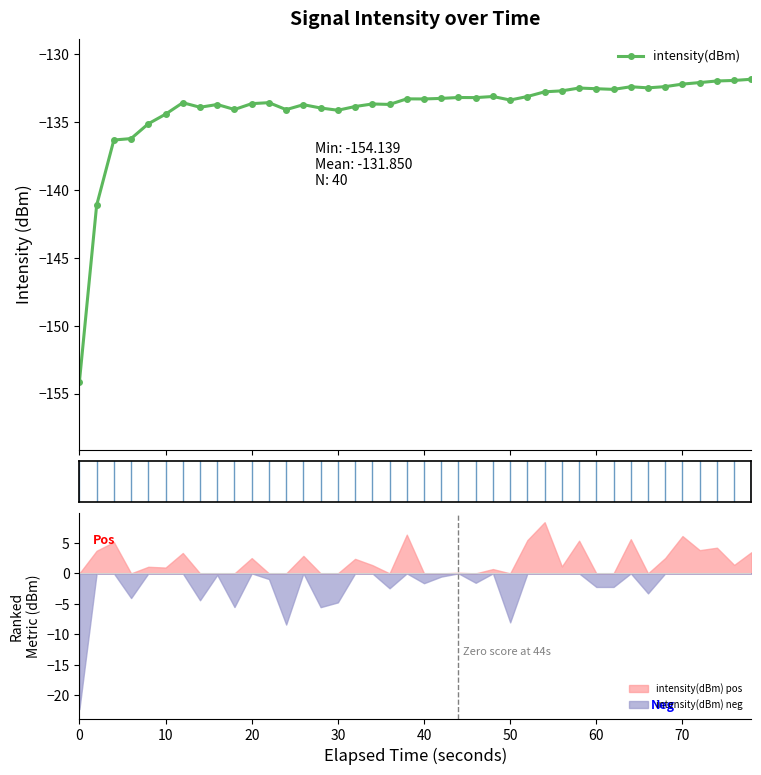

True or false: intensity(dBm) has more than 2 interior local peaks.

True